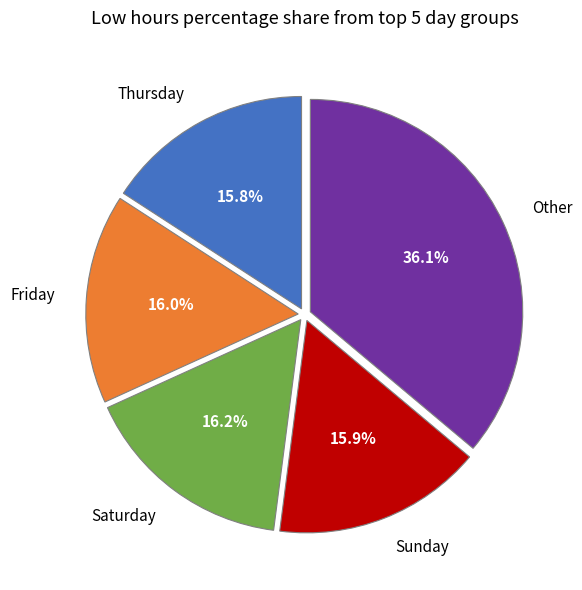

Which slice is the largest?

Other